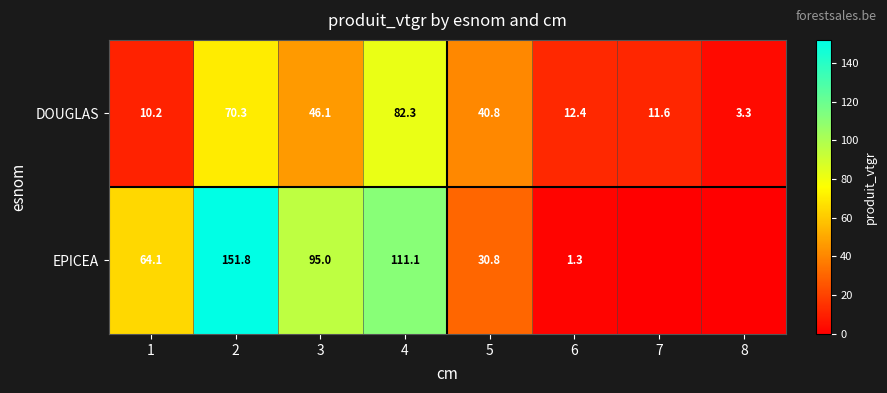

Rank the series at 1 from lowest to highest value.

DOUGLAS, EPICEA